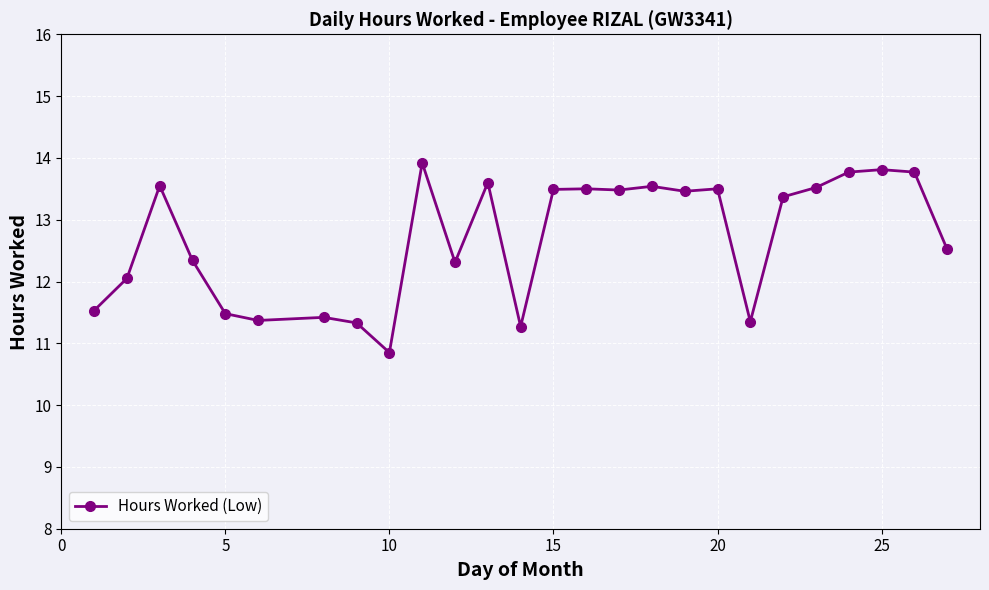

What is the maximum value shown in the chart?

13.9